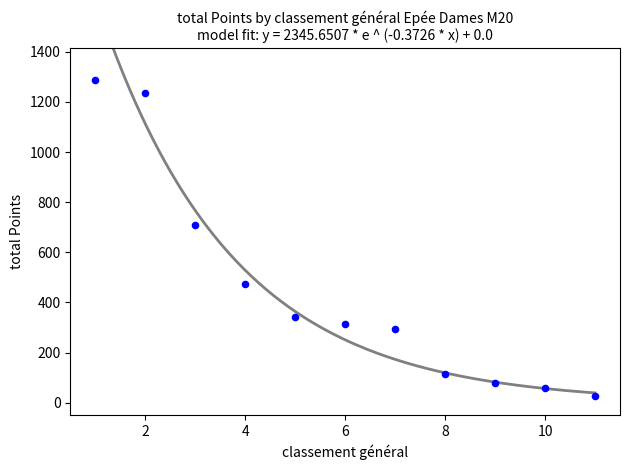

What Y value in the scatter plot is closest to 657?

709.6